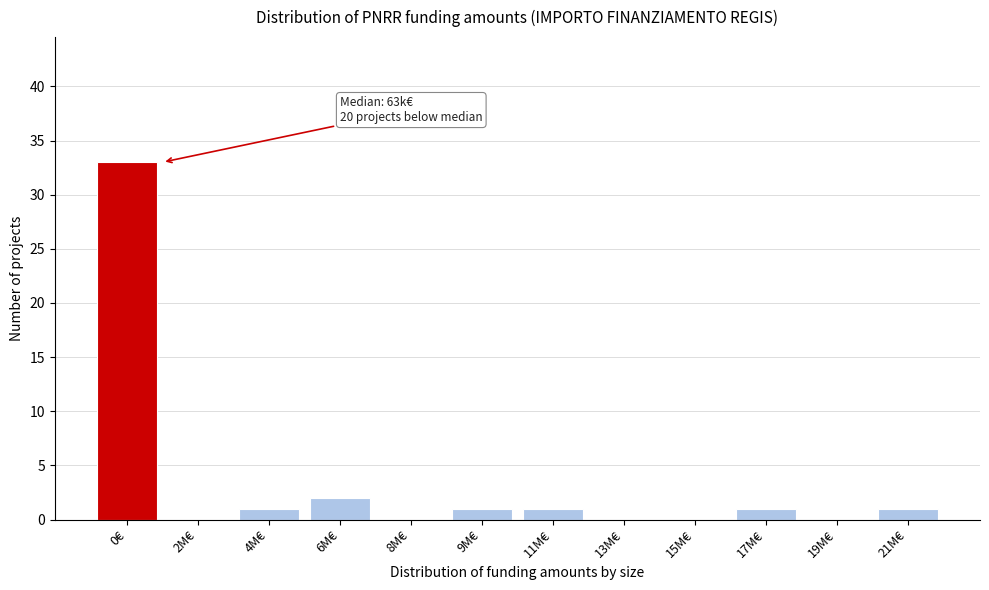

Reading left to right, what are all the values shown in this chart?

0€=33	2M€=0	4M€=1	6M€=2	8M€=0	9M€=1	11M€=1	13M€=0	15M€=0	17M€=1	19M€=0	21M€=1